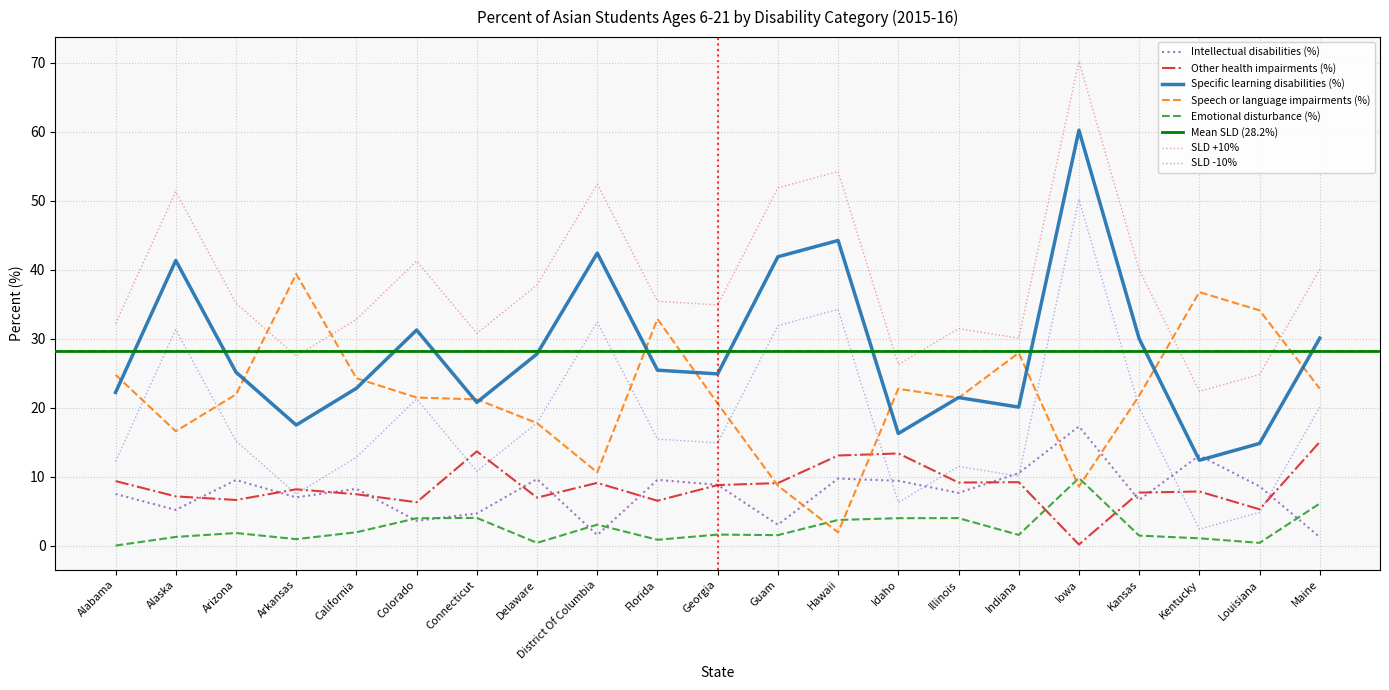

Reading left to right, what are all the values shown in this chart?

Intellectual disabilities (%): 7.5	5.2	9.5	7.0	8.2	3.6	4.7	9.7	1.5	9.5	8.8	3.0	9.7	9.4	7.6	10.5	17.3	6.6	13.1	8.6	1.2
Other health impairments (%): 9.3	7.1	6.6	8.2	7.4	6.3	13.7	7.0	9.1	6.5	8.8	9.1	13.1	13.4	9.1	9.2	0.1	7.7	7.8	5.3	15.0
Specific learning disabilities (%): 22.2	41.4	25.1	17.5	22.8	31.3	20.8	27.8	42.4	25.4	24.9	41.9	44.2	16.2	21.5	20.1	60.2	30.0	12.4	14.8	30.1
Speech or language impairments (%): 24.8	16.6	21.9	39.4	24.3	21.5	21.2	17.8	10.6	32.9	20.6	8.7	1.9	22.7	21.4	27.9	8.6	21.7	36.8	34.1	22.8
Emotional disturbance (%): 0.0	1.2	1.8	0.9	1.9	4.0	4.0	0.4	3.0	0.8	1.6	1.5	3.7	4.0	4.0	1.5	9.8	1.4	1.1	0.4	6.1